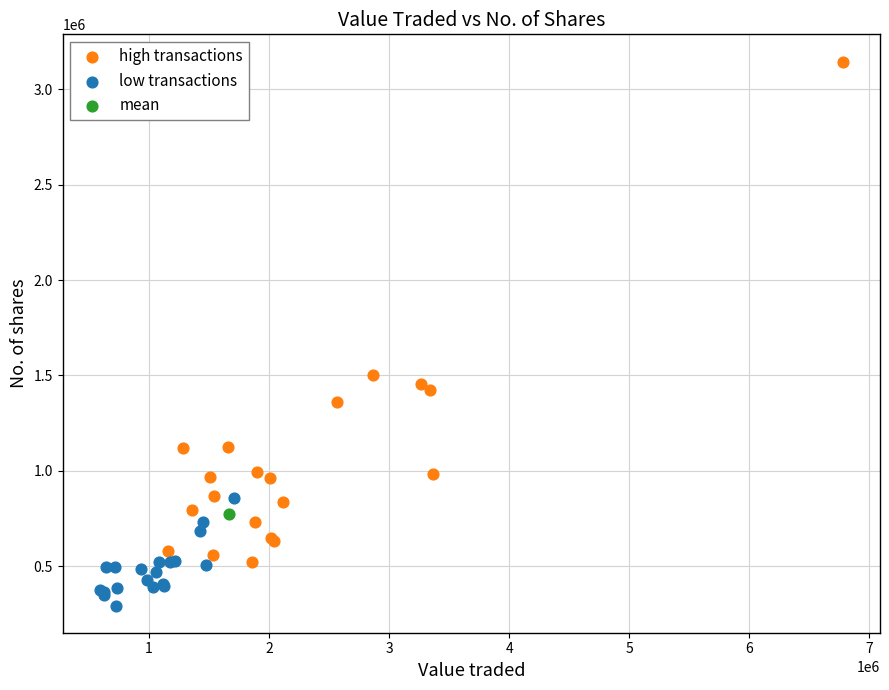

What are all the series names shown in the legend?

high transactions, low transactions, mean